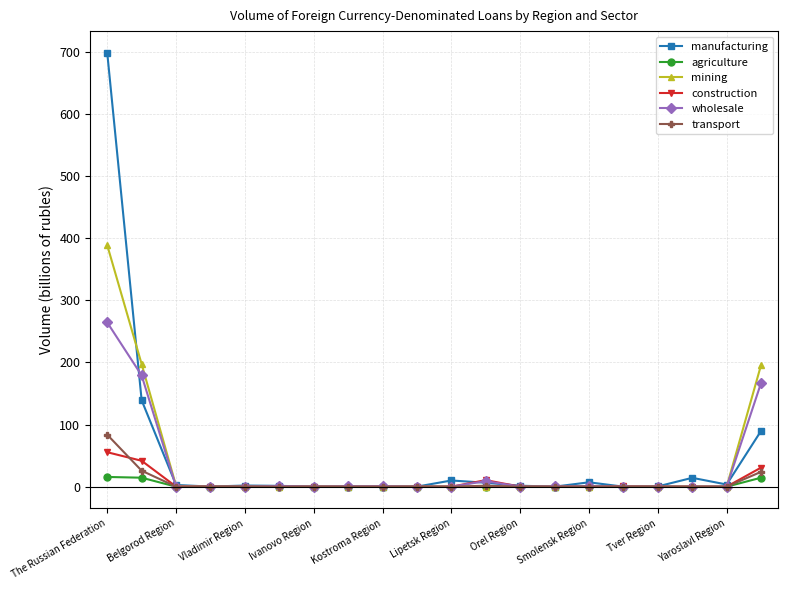

At how many categories does at least one series exceed 98?

3